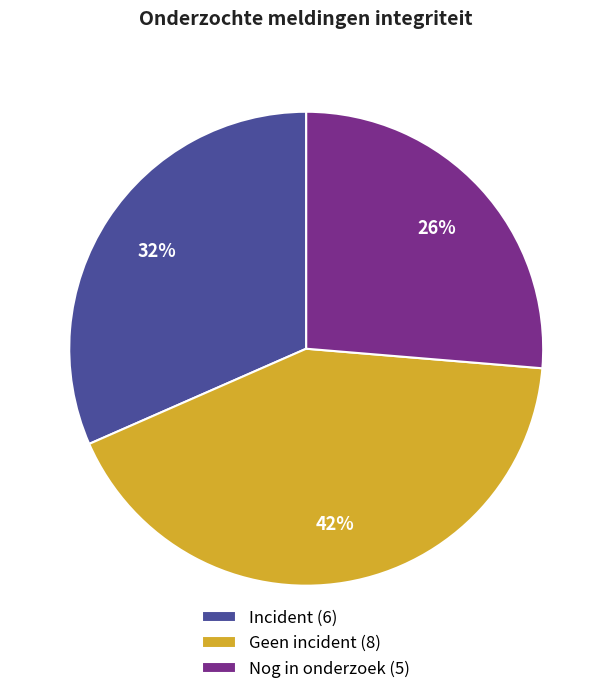

Rank the categories by value from highest to lowest.

Geen incident, Incident, Nog in onderzoek